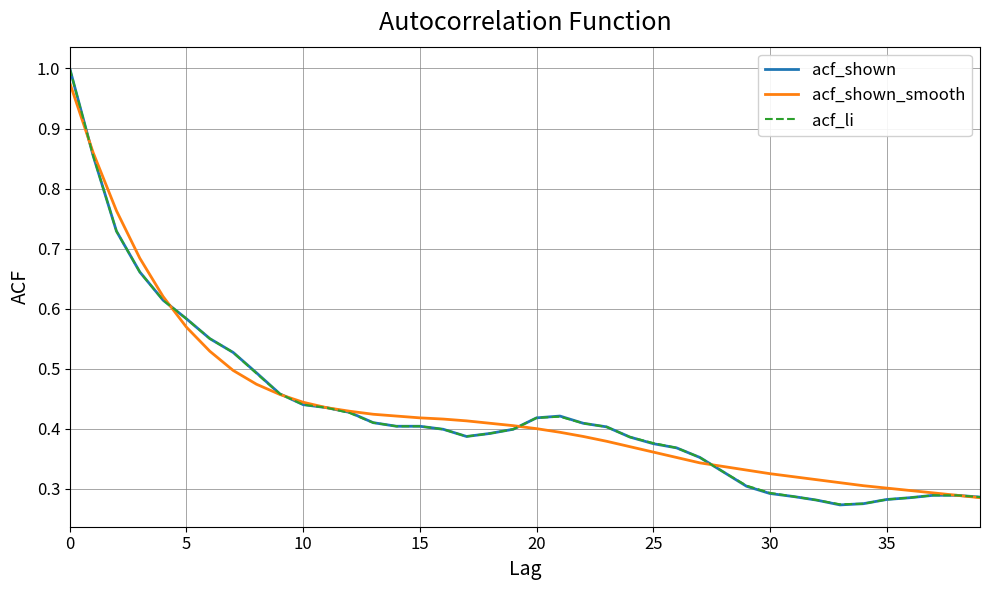

Which series has the widest spread of values?

acf_shown